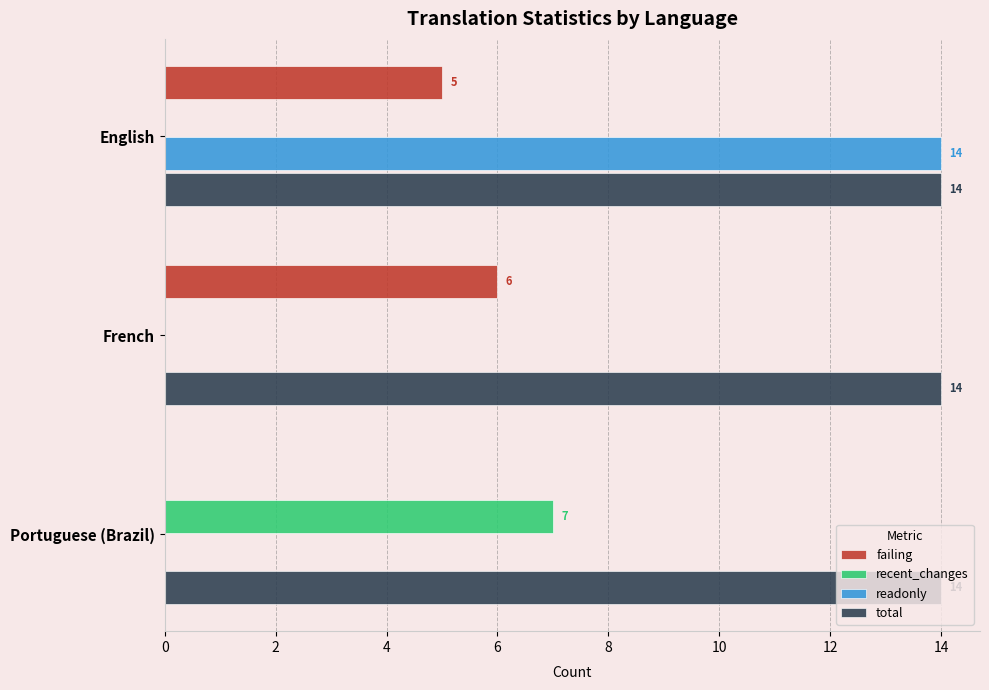

The failing series shows 5 at English. True or false?

True